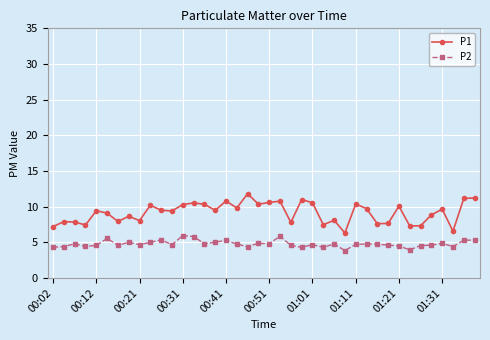

Which series has the largest total across all categories?

P1